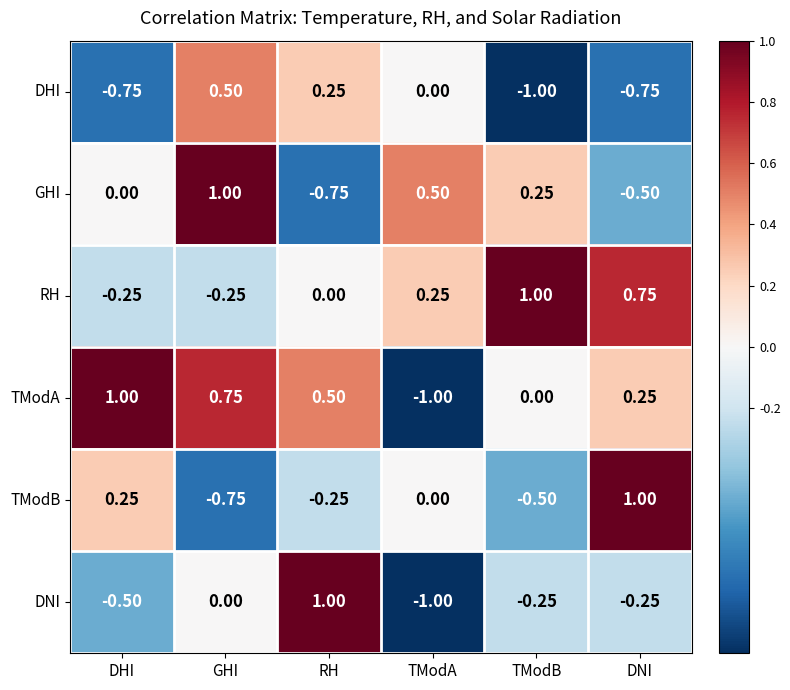

What is the spread (max minus min) of values at TModA?

1.5